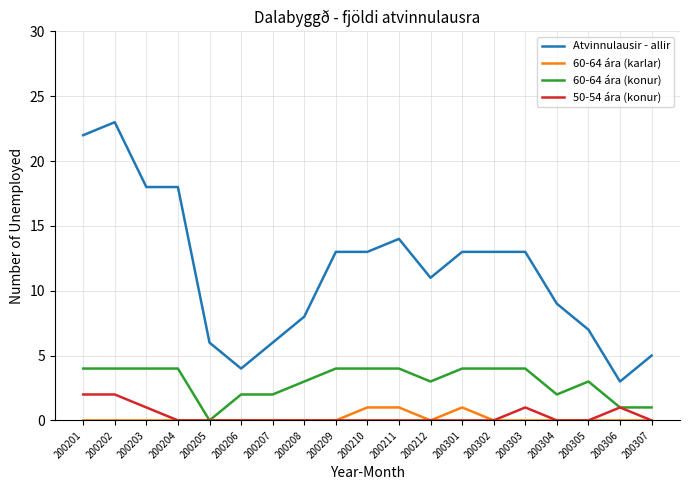

Reading left to right, transcribe all the data shown in this chart.

Atvinnulausir - allir: 22	23	18	18	6	4	6	8	13	13	14	11	13	13	13	9	7	3	5
60-64 ára (karlar): 0	0	0	0	0	0	0	0	0	1	1	0	1	0	0	0	0	0	0
60-64 ára (konur): 4	4	4	4	0	2	2	3	4	4	4	3	4	4	4	2	3	1	1
50-54 ára (konur): 2	2	1	0	0	0	0	0	0	0	0	0	0	0	1	0	0	1	0